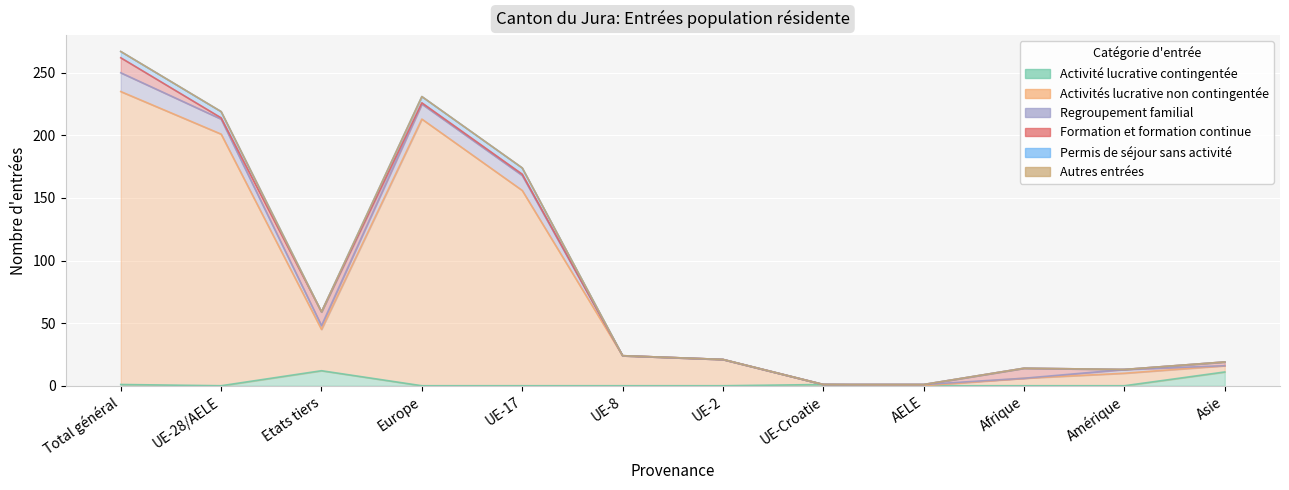

What is the difference between the Regroupement familial values at UE-17 and Asie?

12